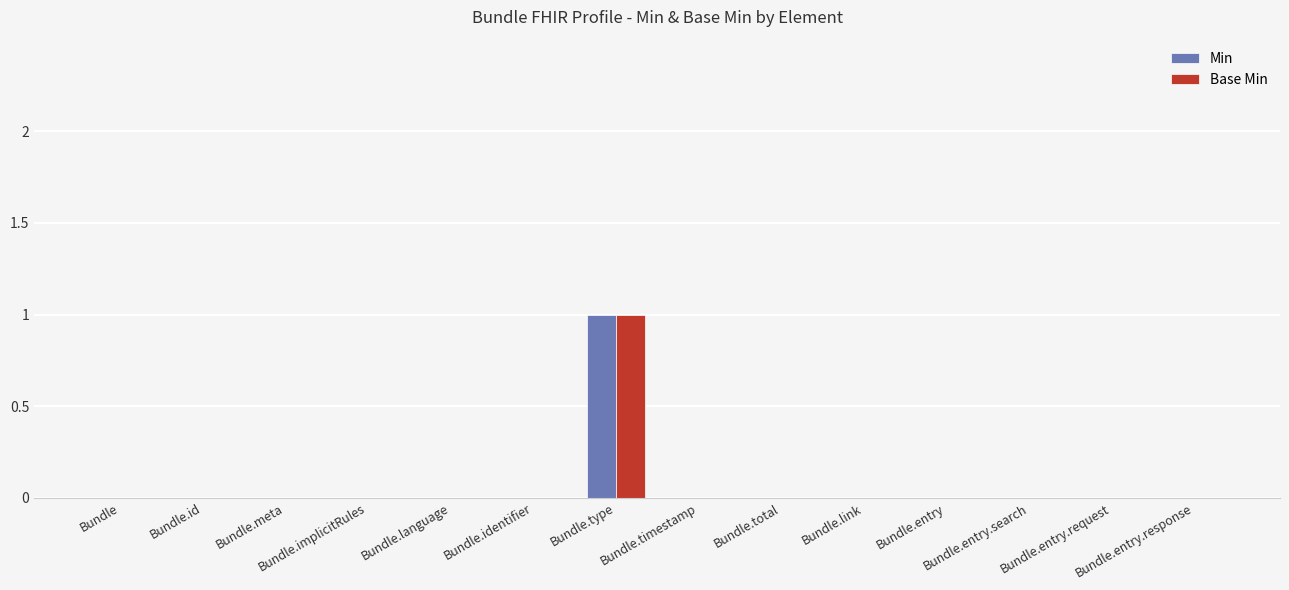

Count the number of data series in this chart.

2